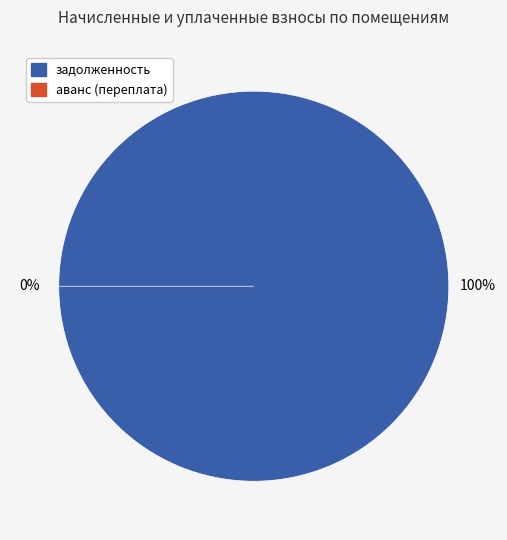

Do 18 and 7 together represent more than half of the pie?

Yes